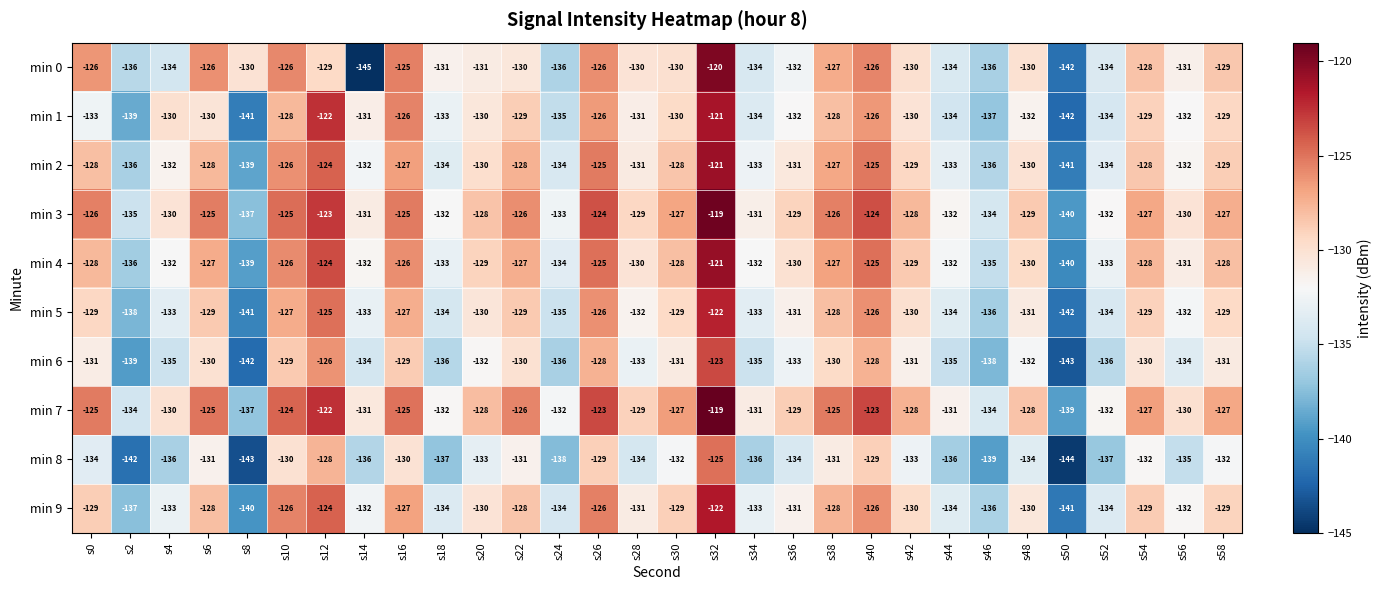

Which series changed the most between s12 and s56?

min 1